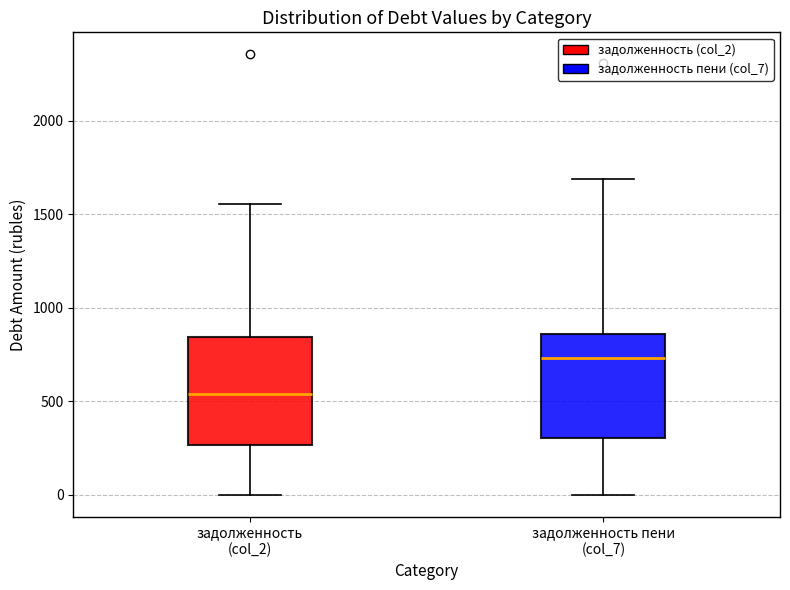

Reading left to right, read every box against the y-axis: the position of its median line, the range the box covers, and the ends of its whiskers. The values are not printed on the chart, so give them approximately, as read against the axis.

задолженность (col_2): median 550, box 250 to 850, whiskers 0 to 1550
задолженность пени (col_7): median 750, box 300 to 850, whiskers 0 to 1700